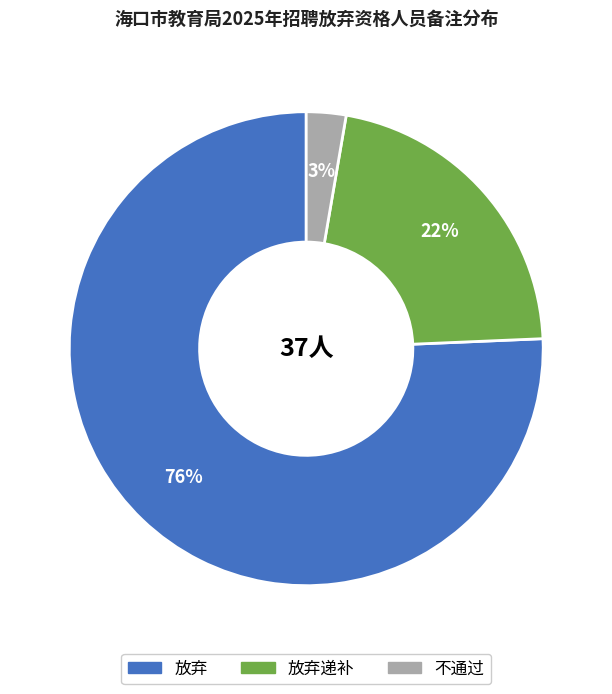

To the nearest percent, what is the average slice percentage?

33%